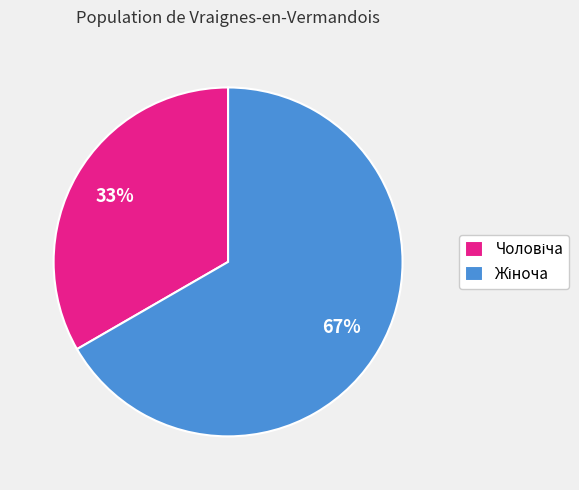

Is there any slice that represents more than half of the pie?

Yes